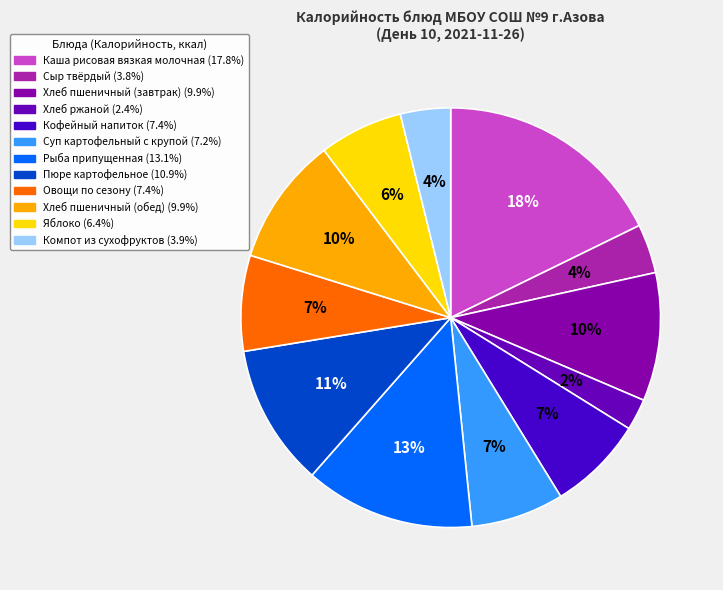

The Сыр твёрдый slice represents 18% of the pie. True or false?

False